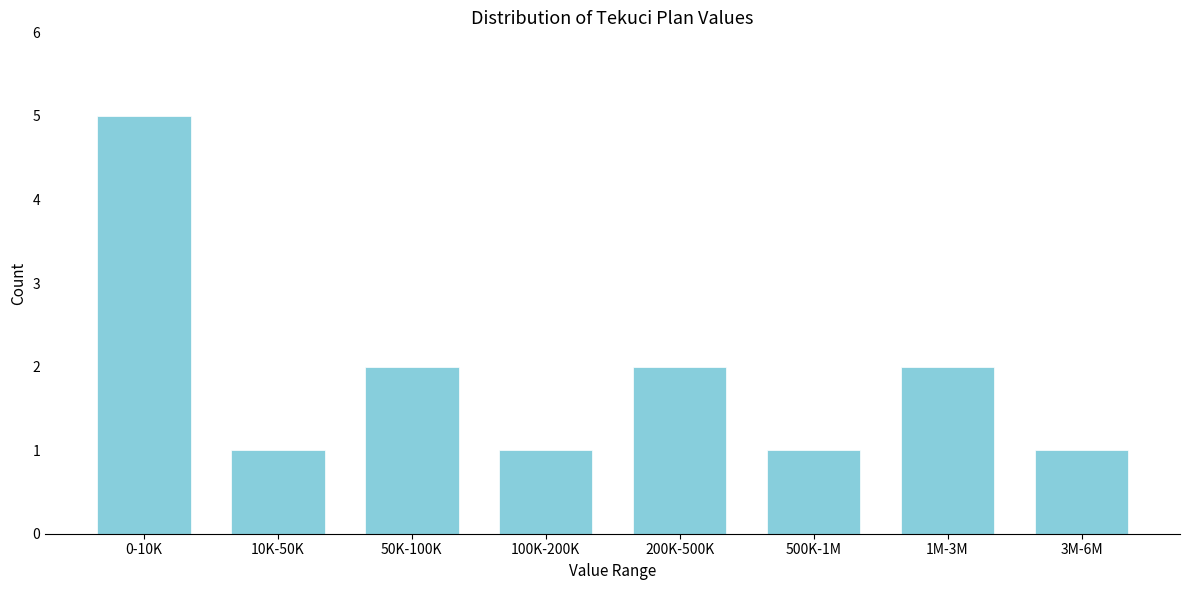

Reading left to right, list all the values displayed in this chart.

0-10K=5	10K-50K=1	50K-100K=2	100K-200K=1	200K-500K=2	500K-1M=1	1M-3M=2	3M-6M=1